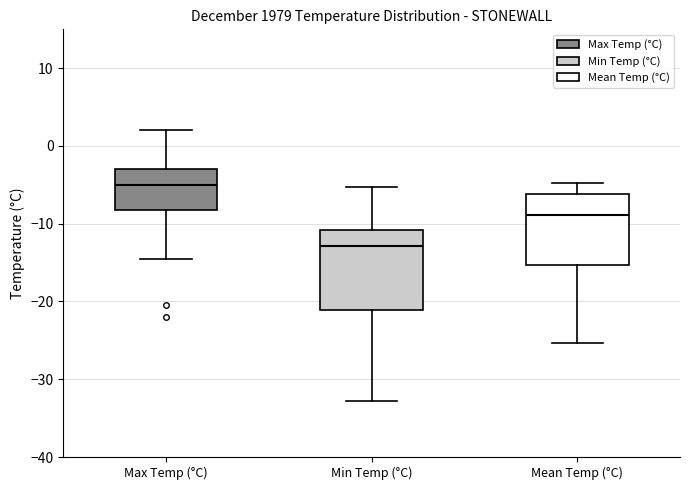

Which box is the tallest, from its lower edge to its upper edge?

Min Temp (°C)